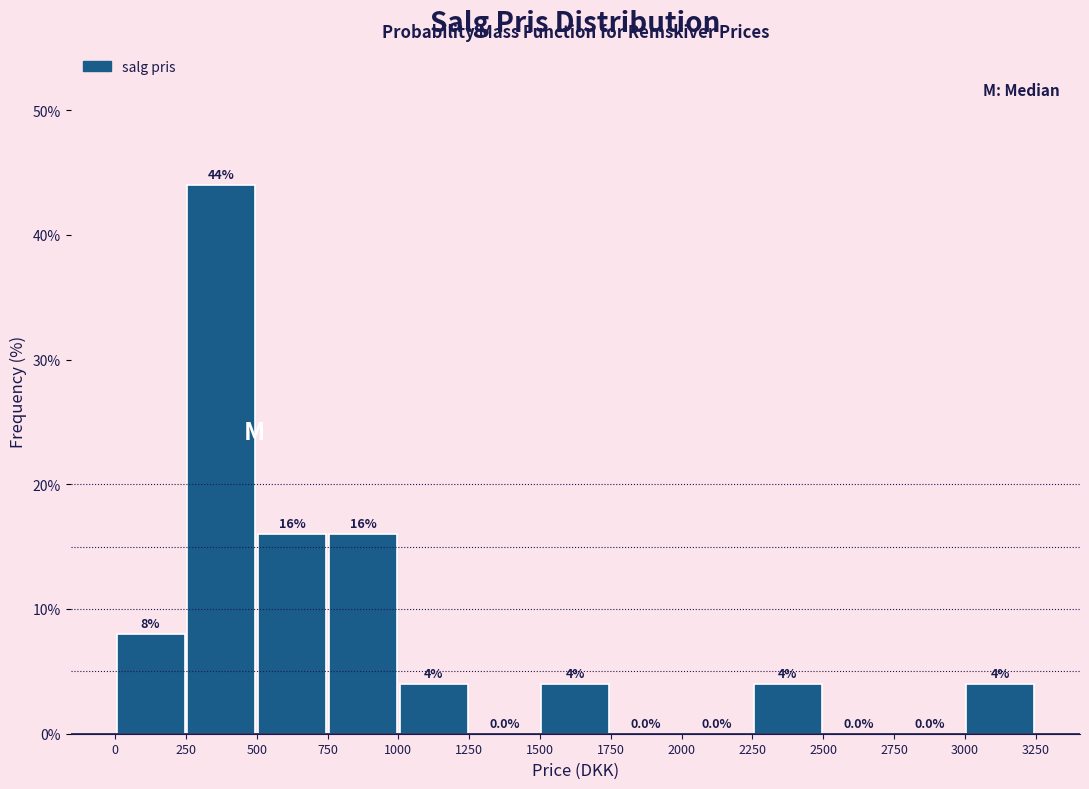

Reading left to right, list every bar in this chart as the range it spans on the x-axis followed by its height.

0 to 250: 8.0
250 to 500: 44.0
500 to 750: 16.0
750 to 1000: 16.0
1000 to 1250: 4.0
1250 to 1500: 0.0
1500 to 1750: 4.0
1750 to 2000: 0.0
2000 to 2250: 0.0
2250 to 2500: 4.0
2500 to 2750: 0.0
2750 to 3000: 0.0
3000 to 3250: 4.0